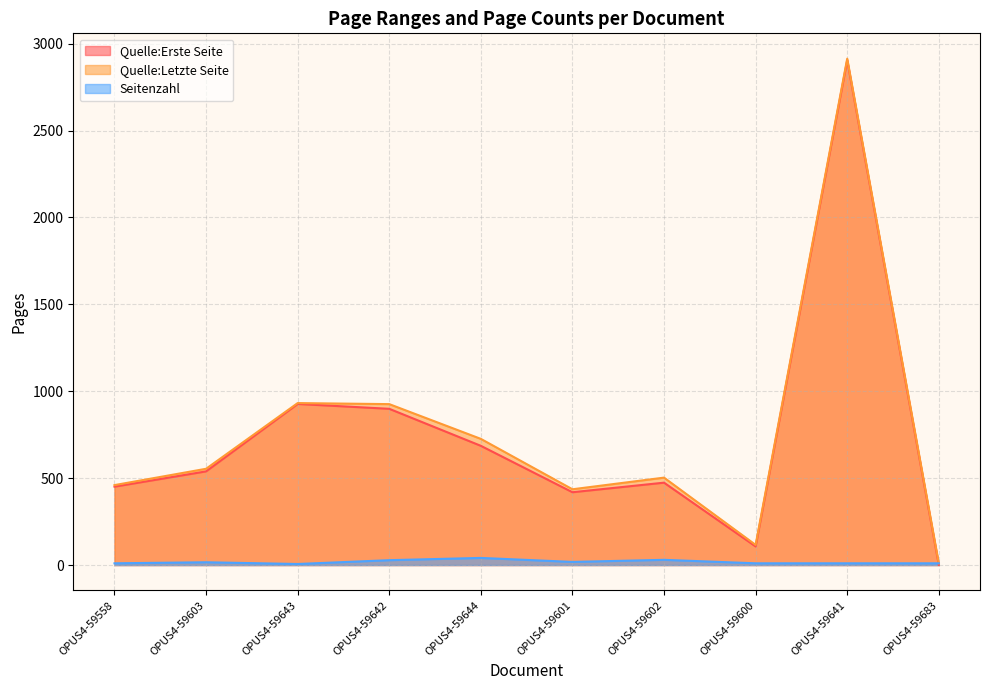

At how many categories does at least one series exceed 2291?

1